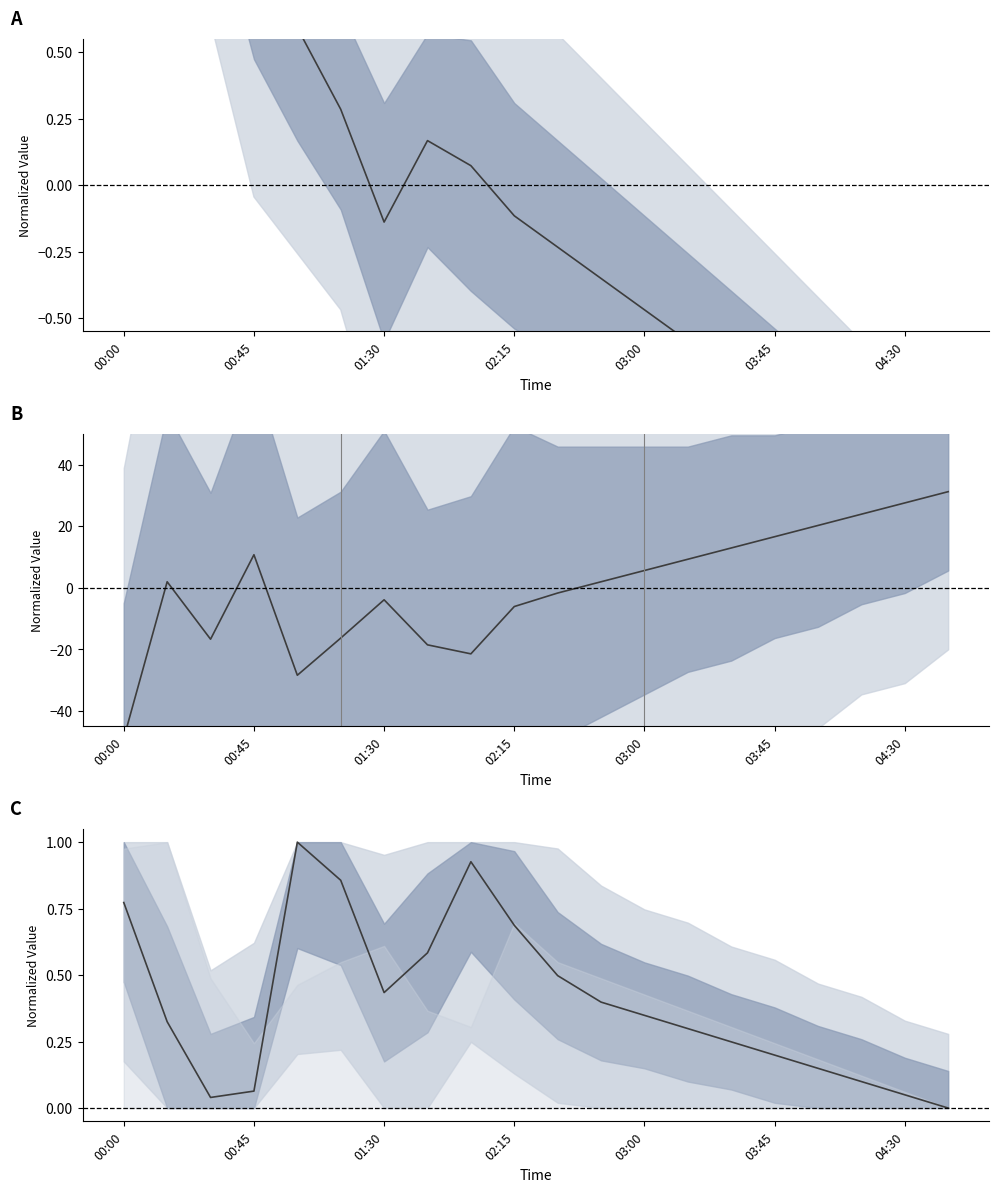

What is the average value of the SDS_P1 series?

0.4